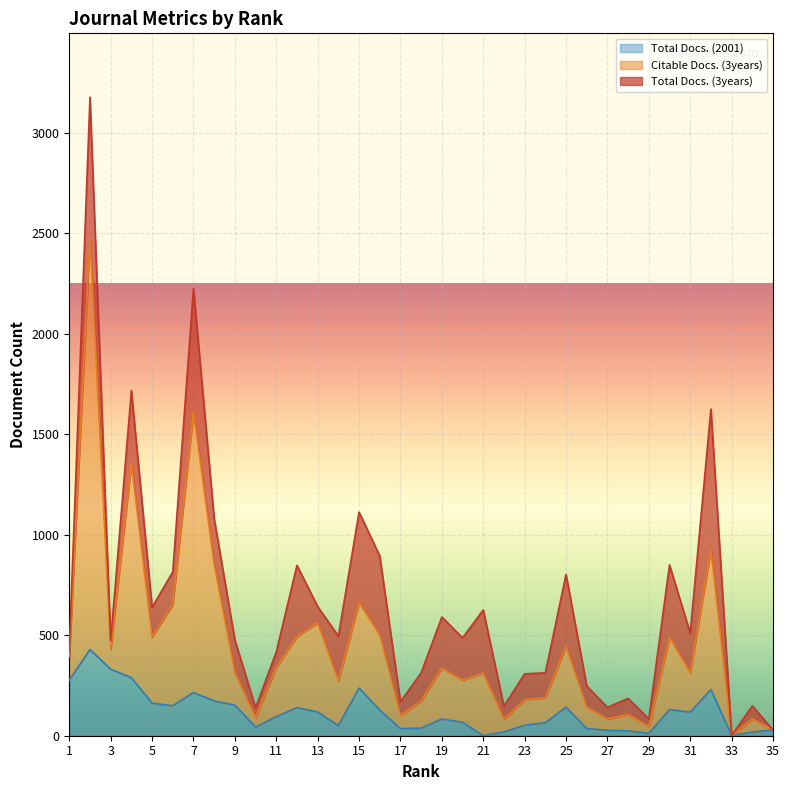

What are all the series names shown in the legend?

Total Docs. (2001), Citable Docs. (3years), Total Docs. (3years)